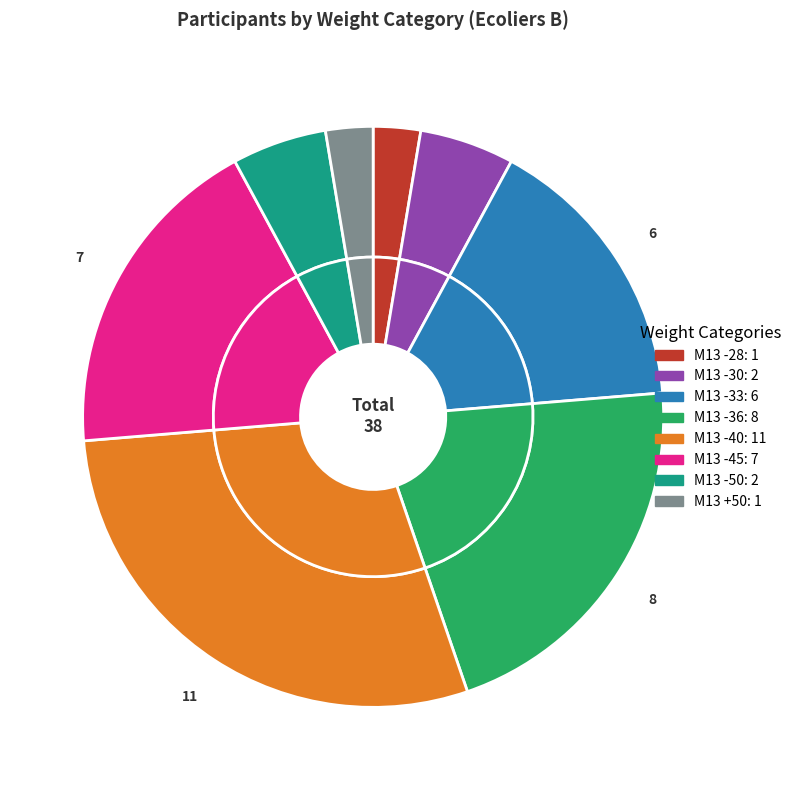

What is the ratio of the value at M13 -30 to the value at M13 -40?

0.2